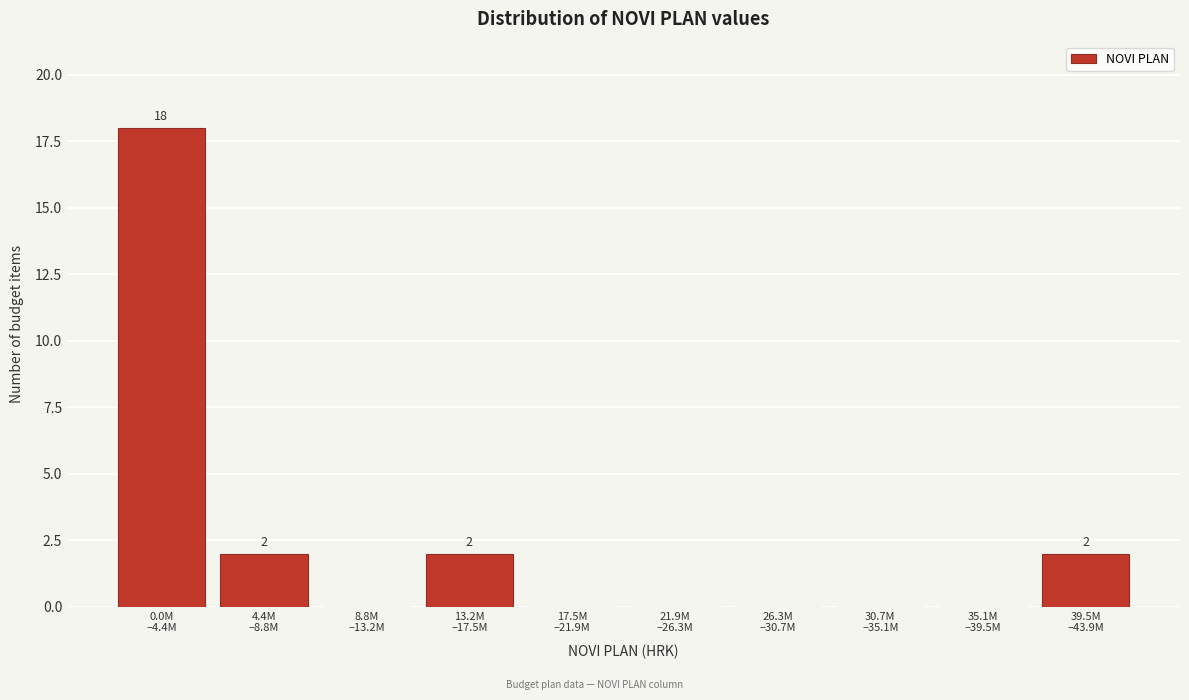

What is the sum of all values?

24